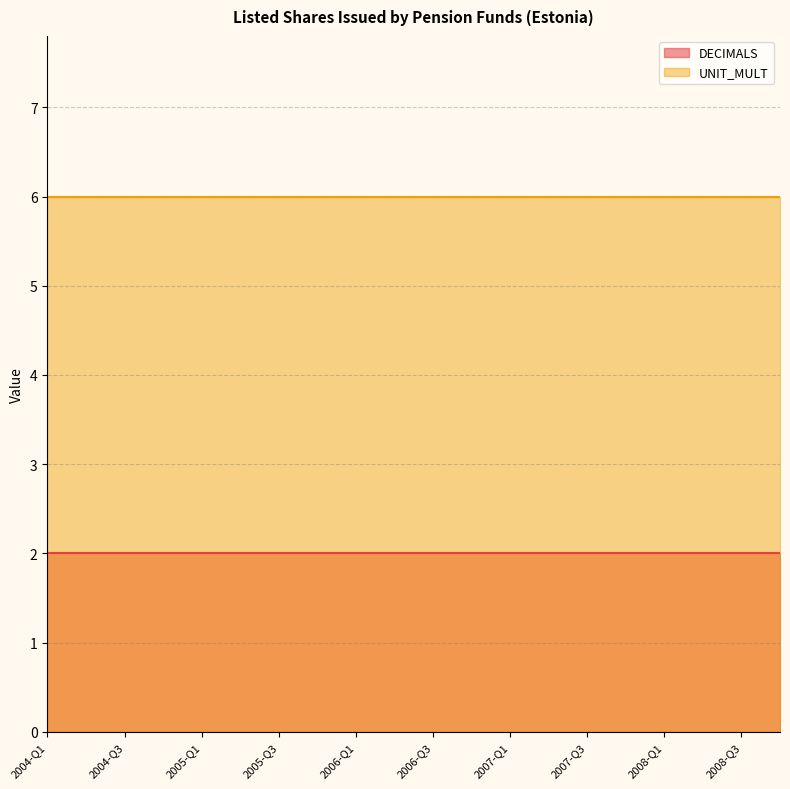

What is the difference between the highest and lowest values at 2005-Q3?

4